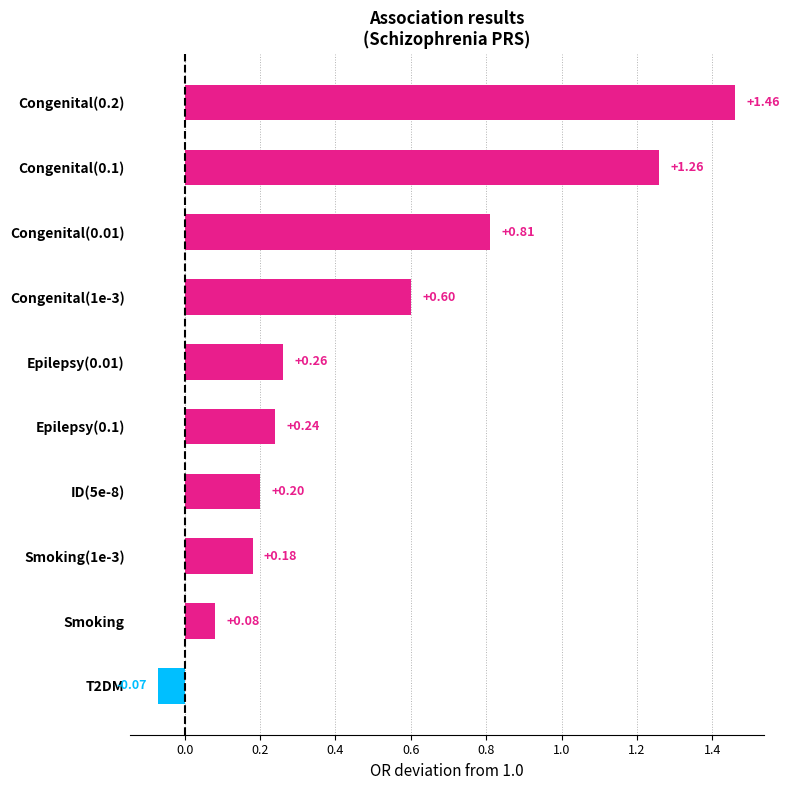

How many categories are shown in the chart?

10